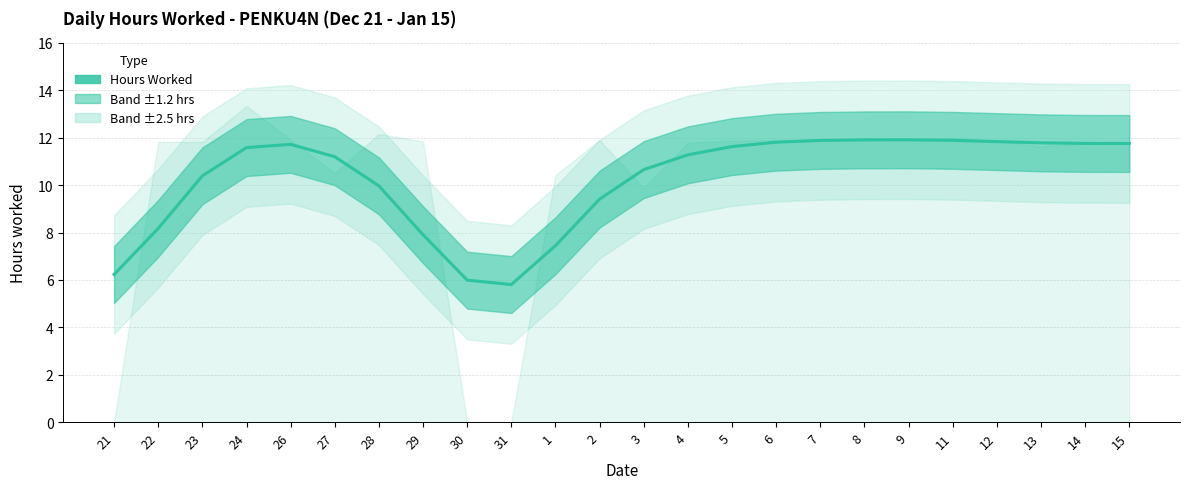

What is the label of the 18th point from the right?

28